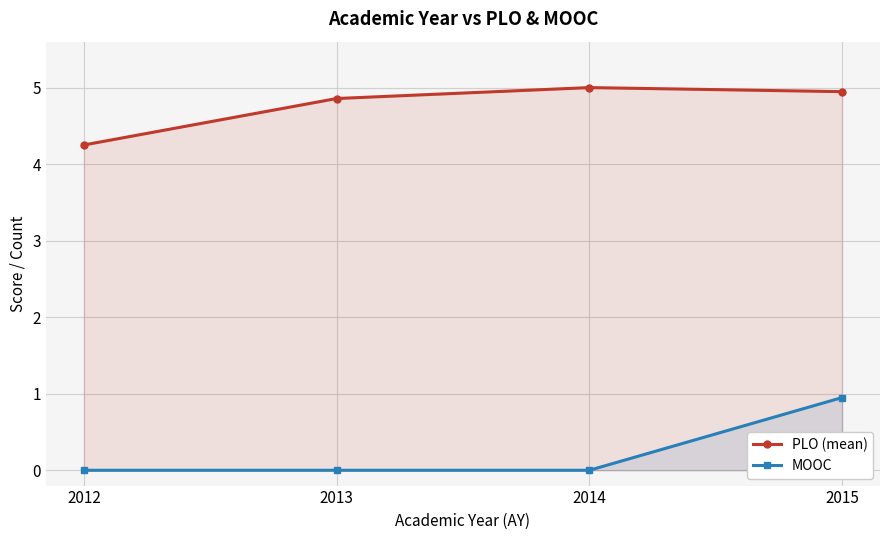

The MOOC series shows 0.2 at 2015. True or false?

False